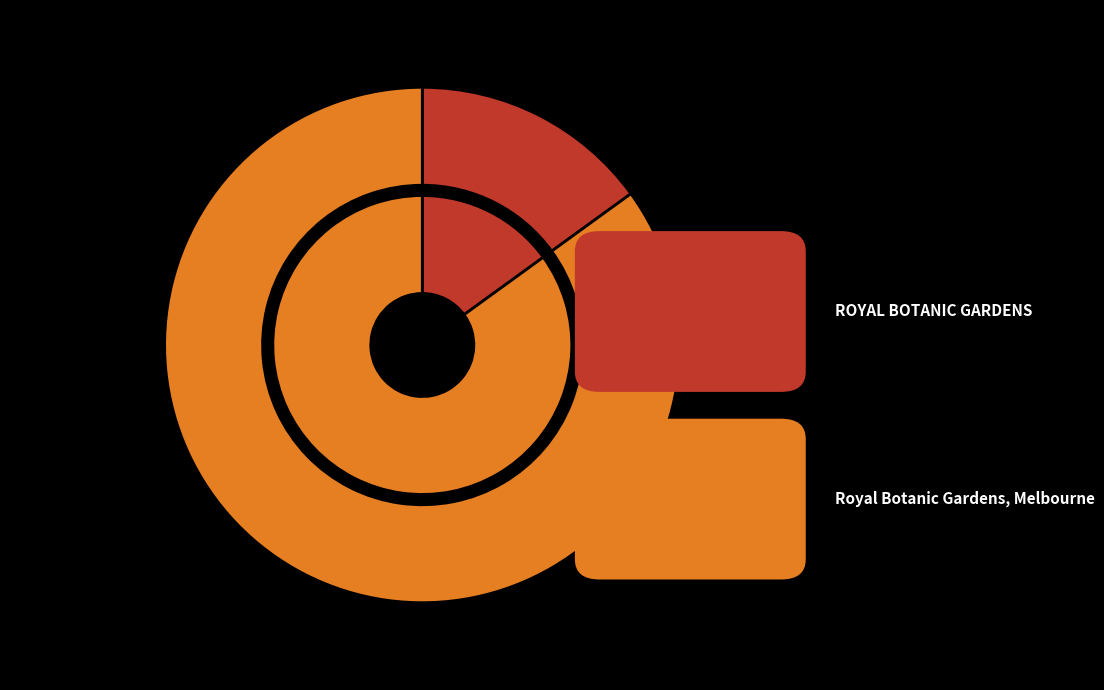

The ROYAL BOTANIC GARDENS slice represents 3% of the pie. True or false?

False